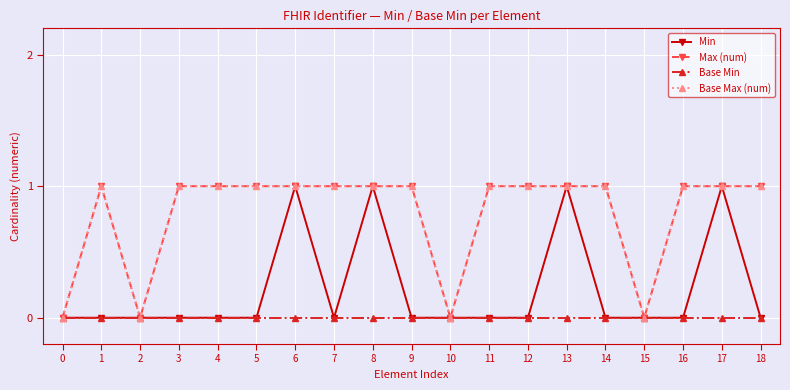

At how many categories does at least one series exceed 0?

15